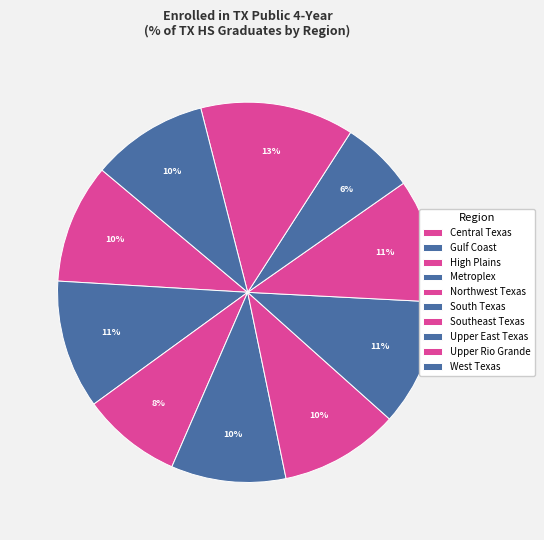

Rank the categories by value from highest to lowest.

Upper Rio Grande, Gulf Coast, South Texas, Southeast Texas, Central Texas, Northwest Texas, West Texas, Metroplex, High Plains, Upper East Texas